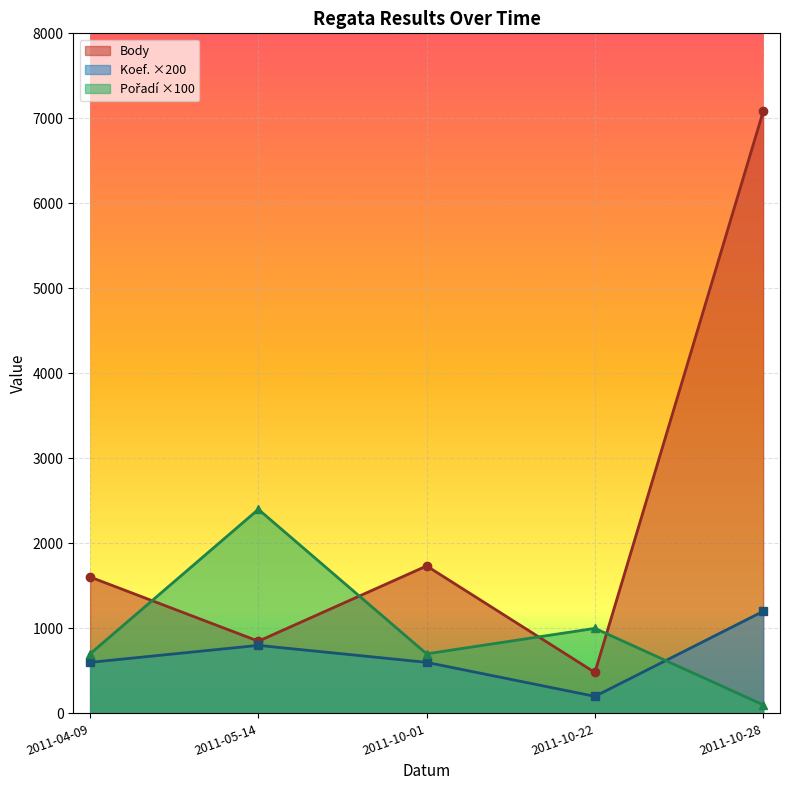

What is the greatest value displayed?

7081